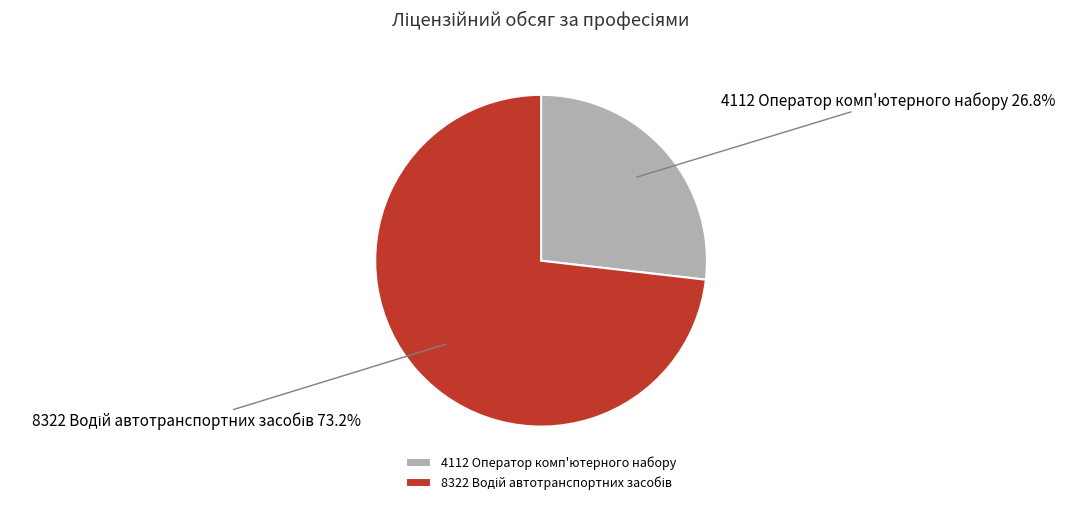

Does any single category account for the majority?

Yes